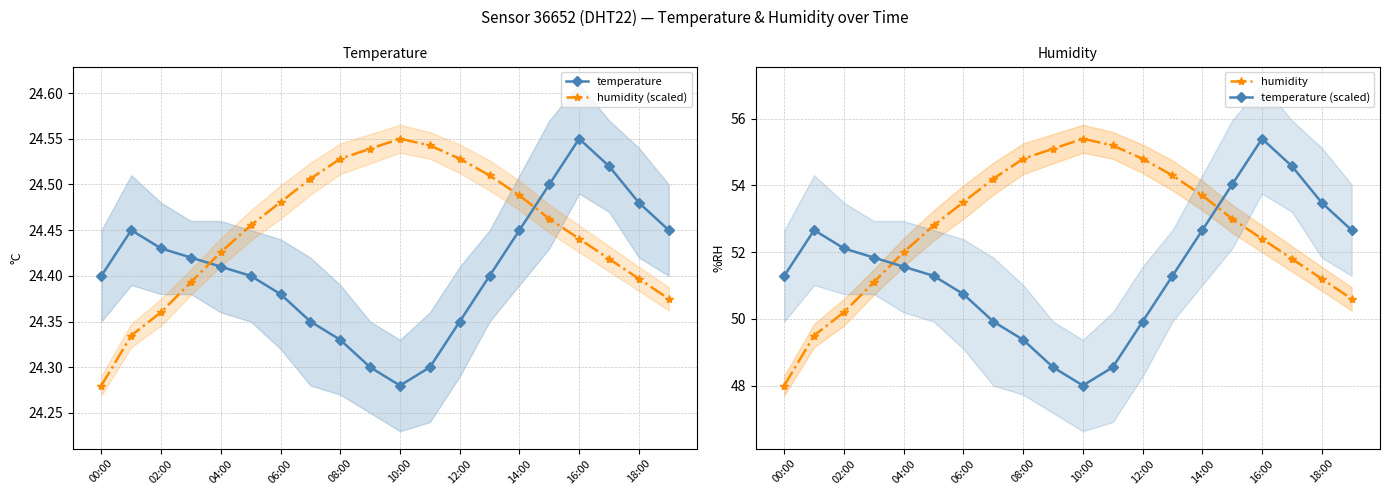

How many data points does each series have?

20